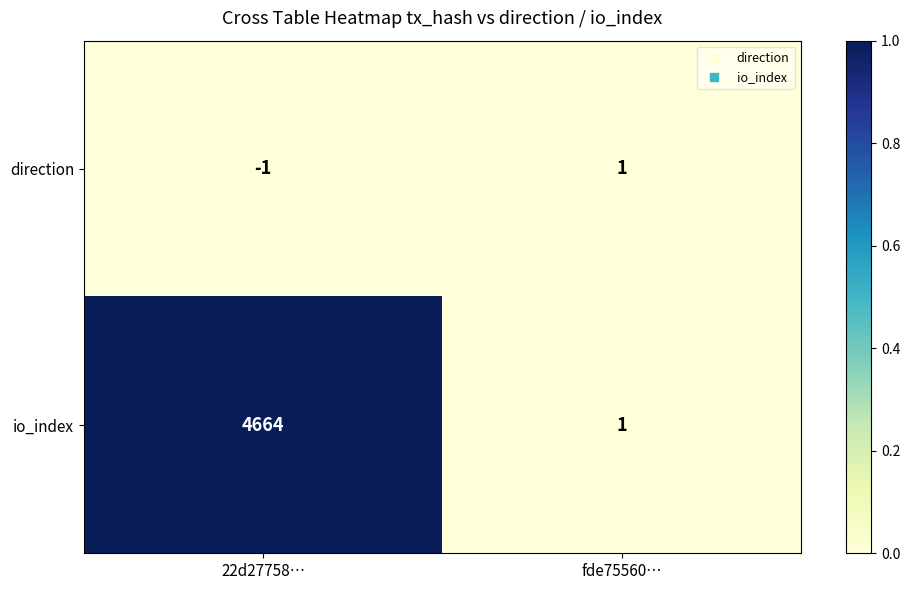

Rank the series by their maximum value, from highest to lowest.

io_index, direction